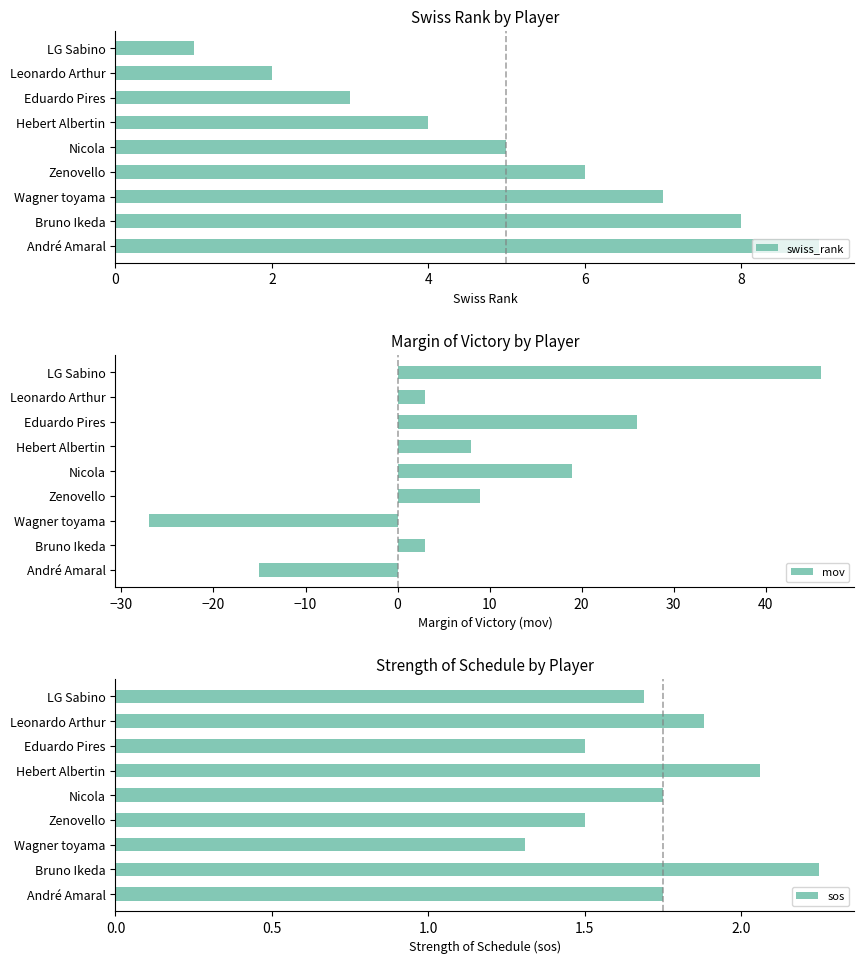

List the series in order of their peak value, lowest first.

sos, swiss_rank, mov